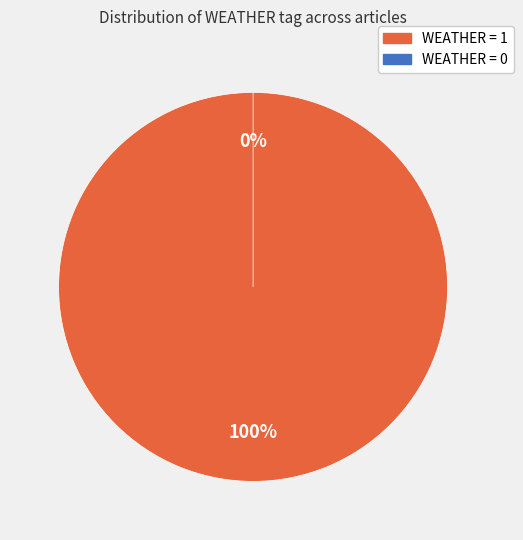

What is the majority slice?

8ECB768B (Weather=1)